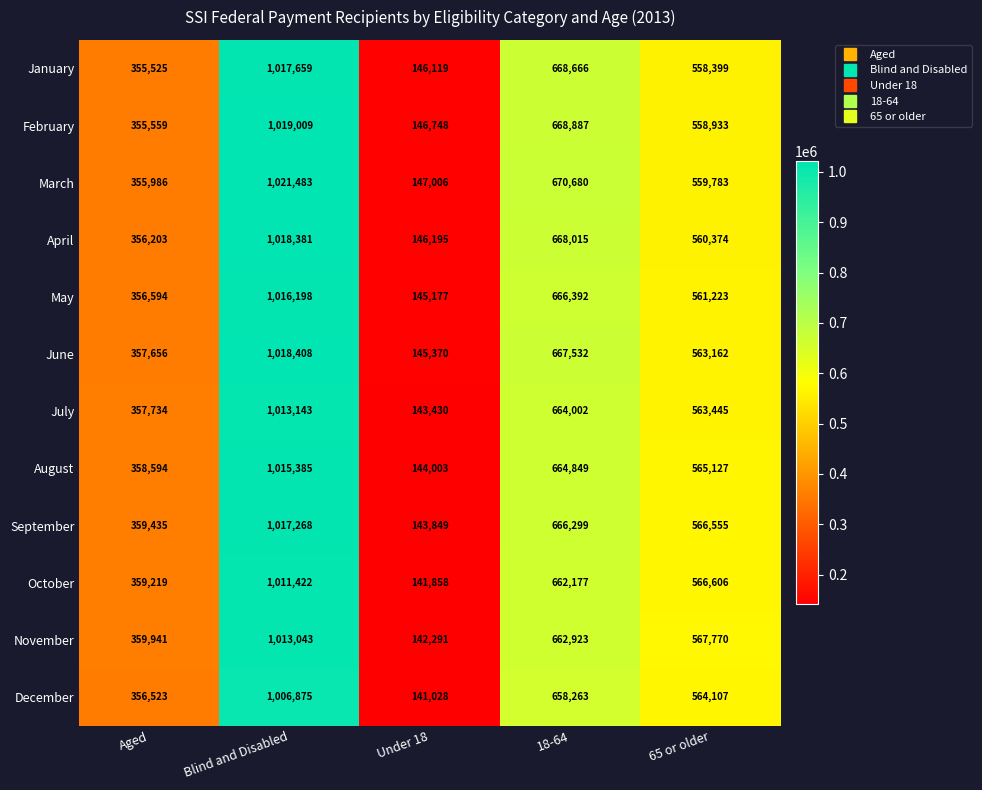

What is the minimum value shown in the chart?

141028